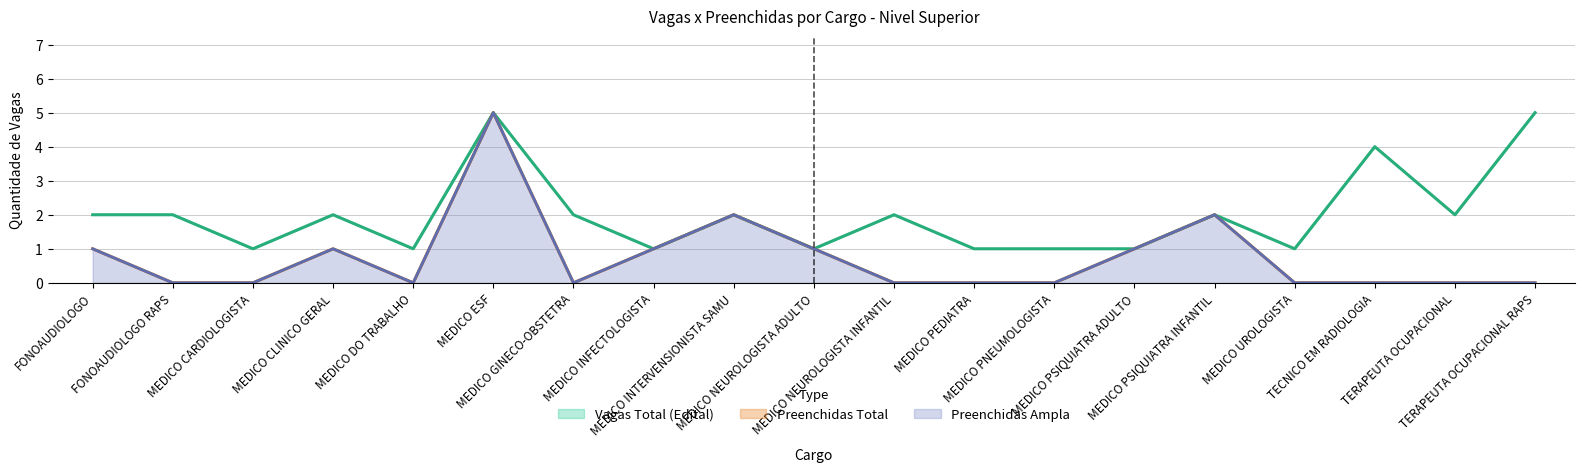

Between MEDICO INTERVENSIONISTA SAMU and MEDICO PSIQUIATRA INFANTIL, which series saw the biggest shift?

Vagas Ampla (Edital)